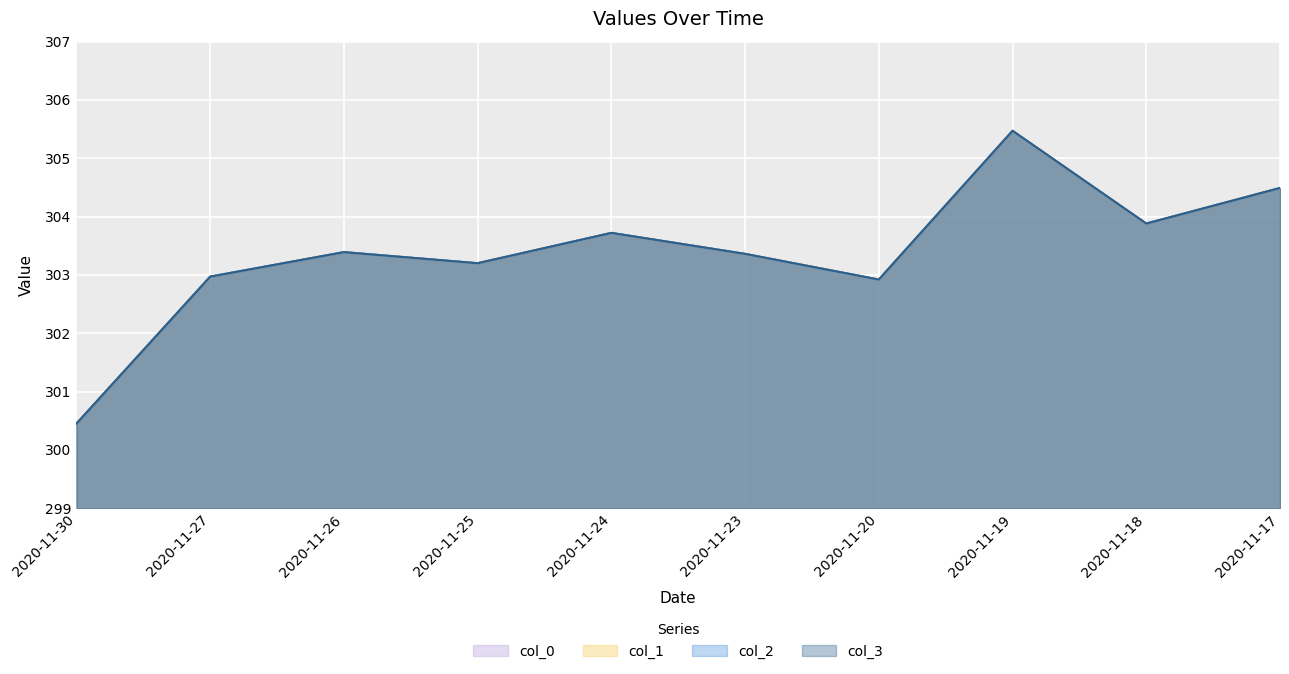

Count the number of categories in the chart.

10